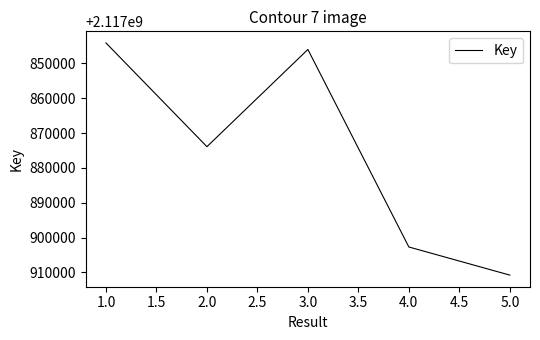

Which label corresponds to the largest value in the chart?

5.0